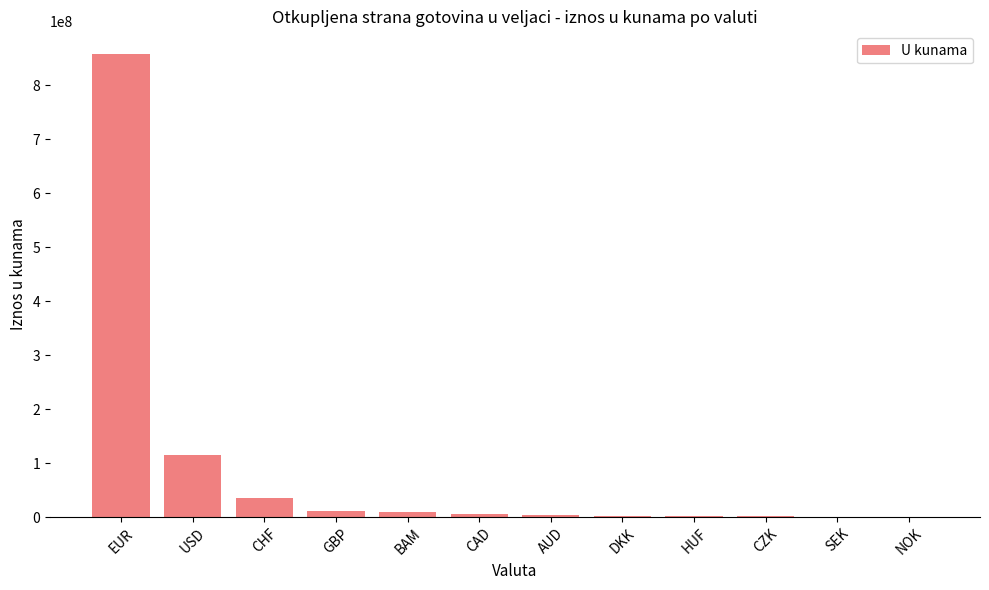

What is the approximate value at GBP?

11120119